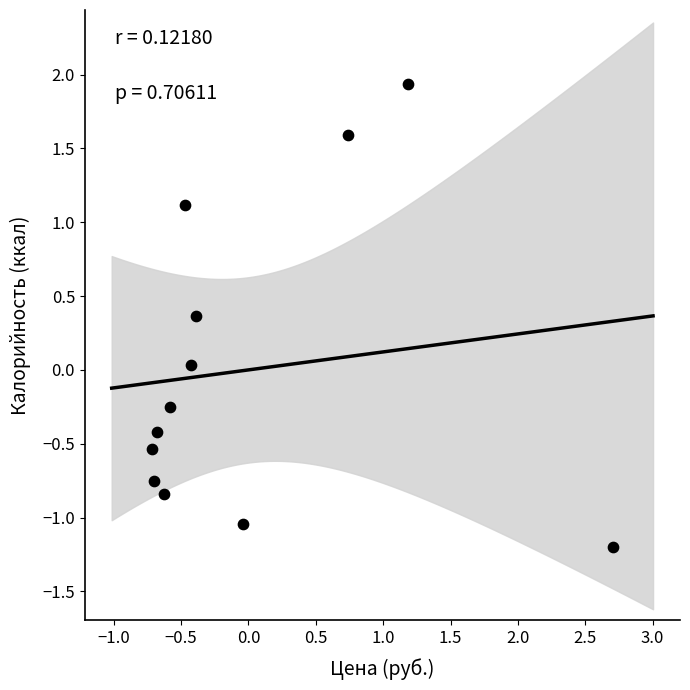

What is the range of X values (max minus min)?

3.4